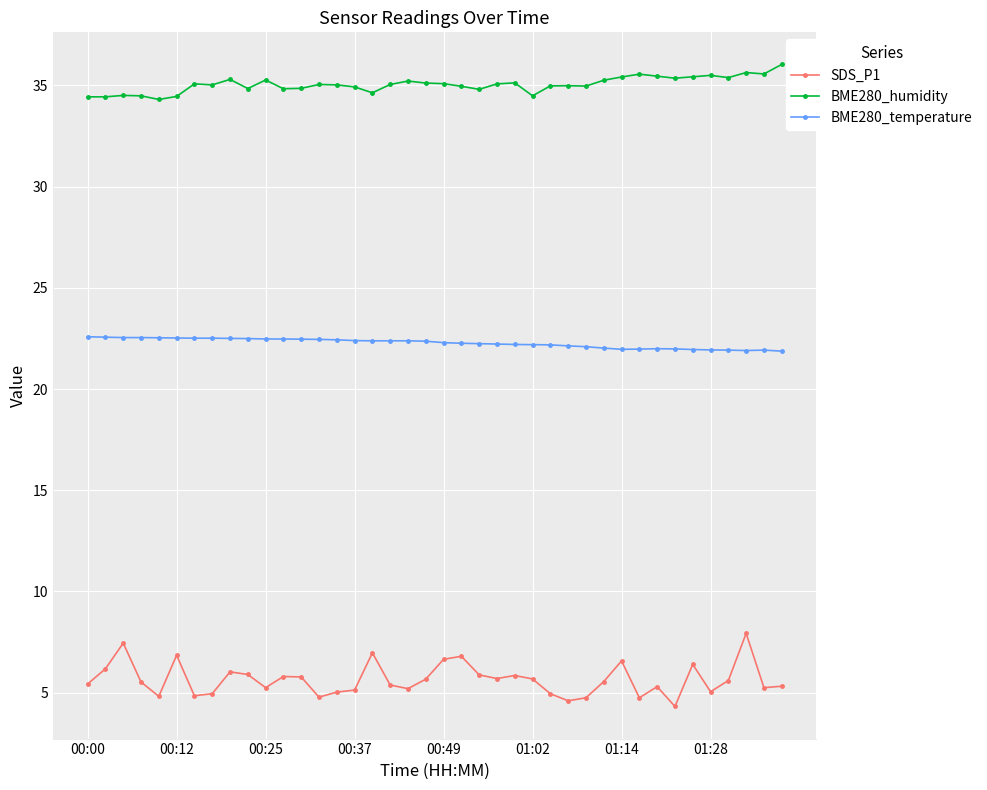

What is the value of the SDS_P1 point at the 19th from the left?

5.2